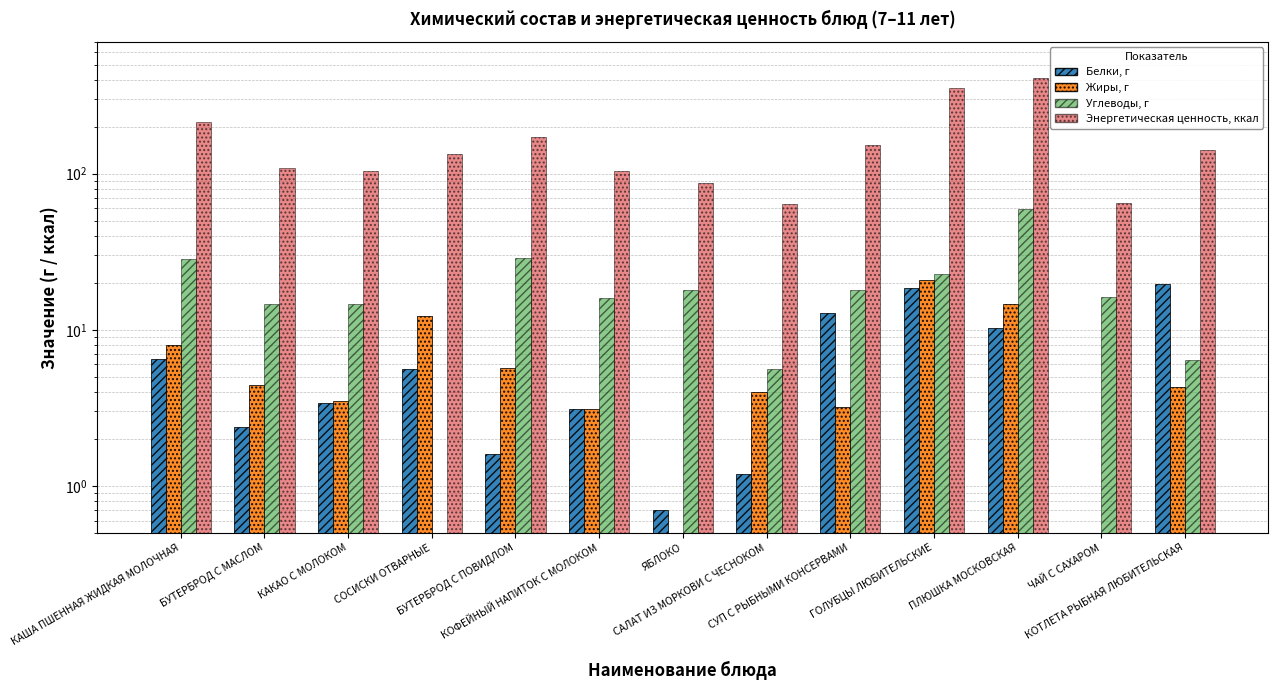

List the series in order of their peak value, highest first.

Энергетическая ценность, ккал, Углеводы, г, Жиры, г, Белки, г